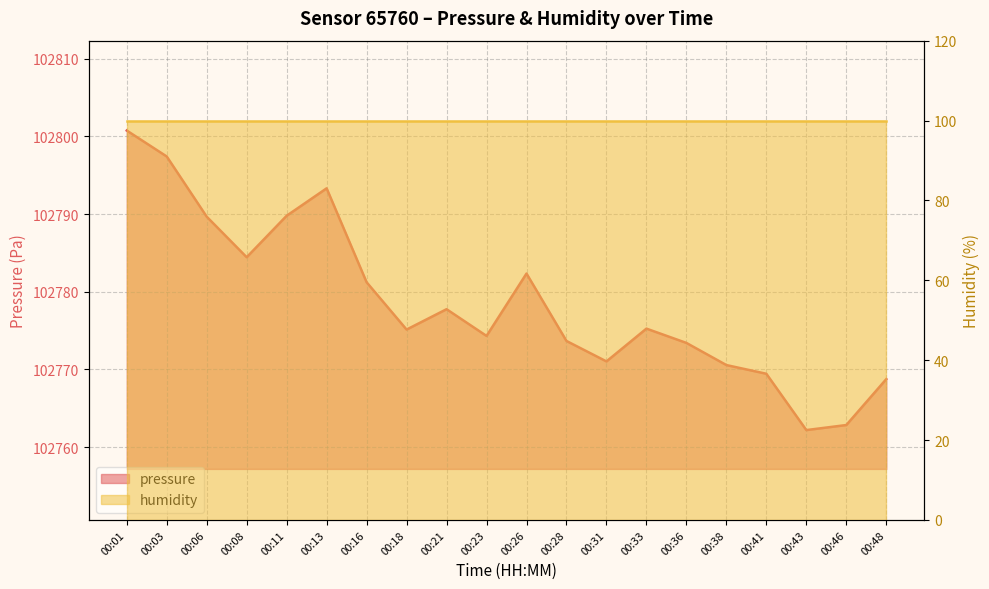

Rank the categories by value from highest to lowest.

00:01, 00:03, 00:13, 00:11, 00:06, 00:08, 00:26, 00:16, 00:21, 00:33, 00:18, 00:23, 00:28, 00:36, 00:31, 00:38, 00:41, 00:48, 00:46, 00:43